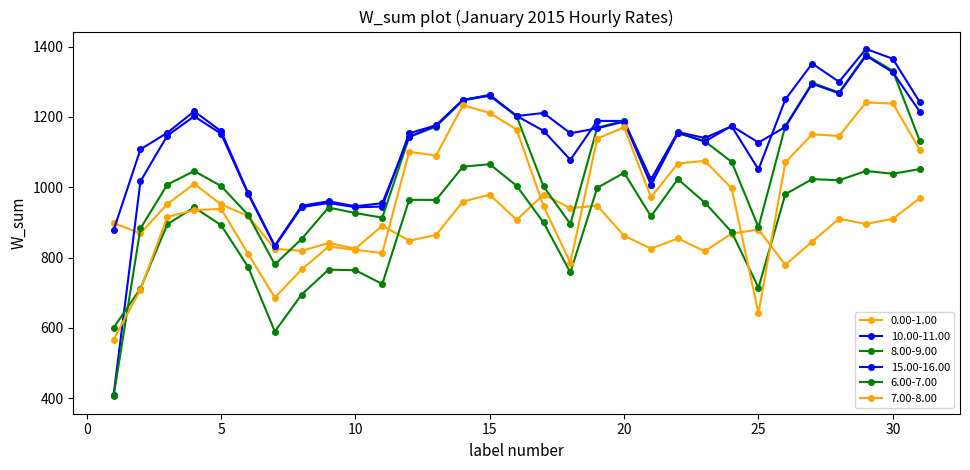

True or false: 8.00-9.00 has more than 0 points higher than both neighbors.

True